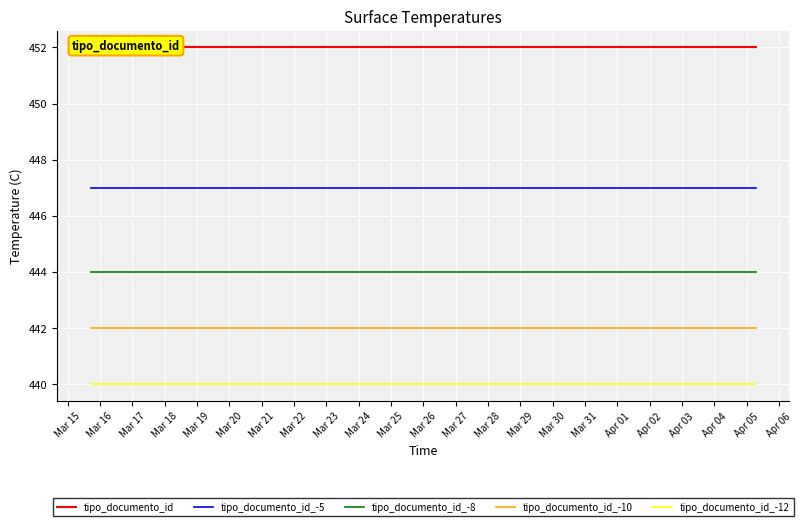

What is the highest value of the tipo_documento_id_-10 series?

442